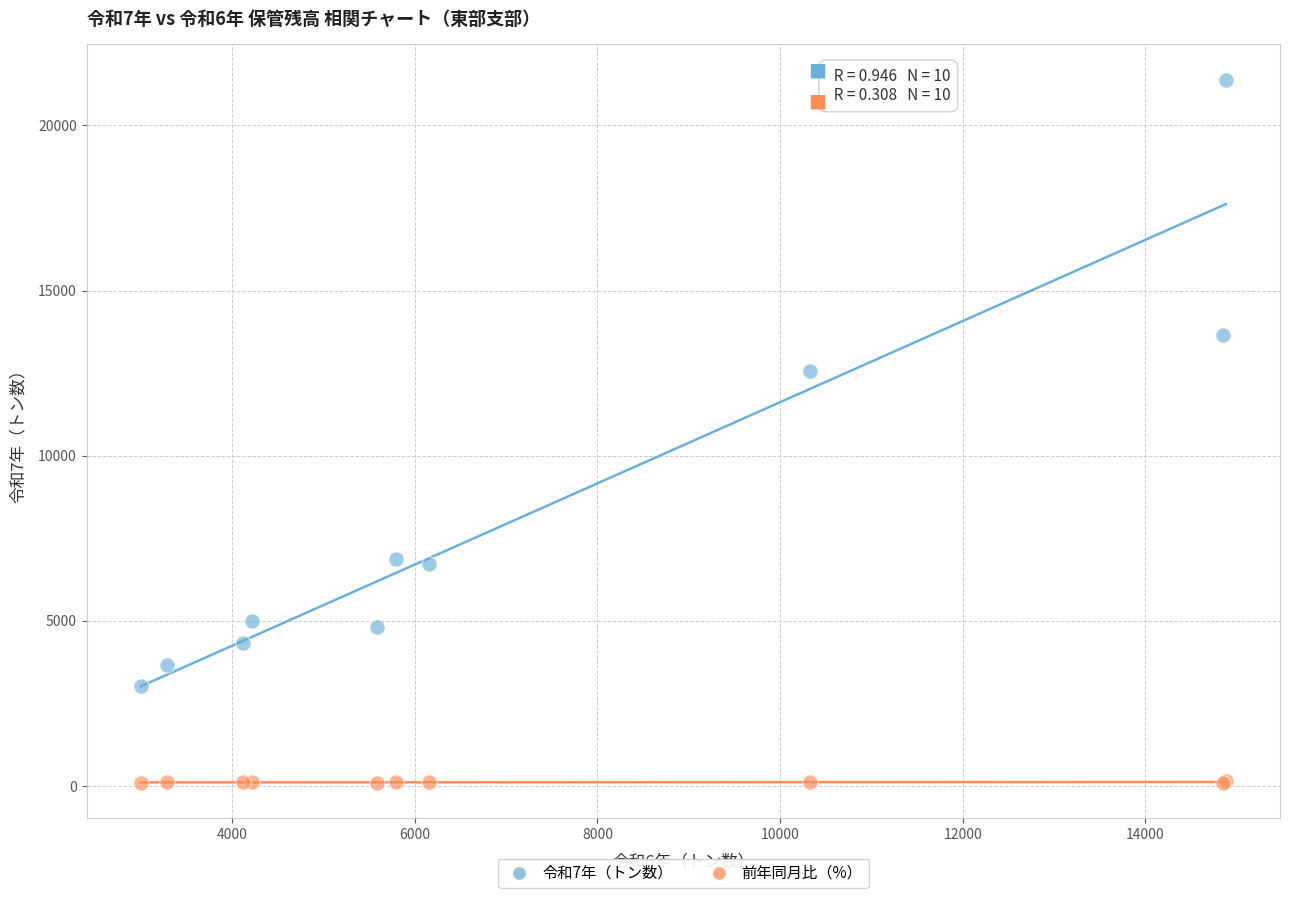

Across all series, what Y value is closest to 10739?

12577.0